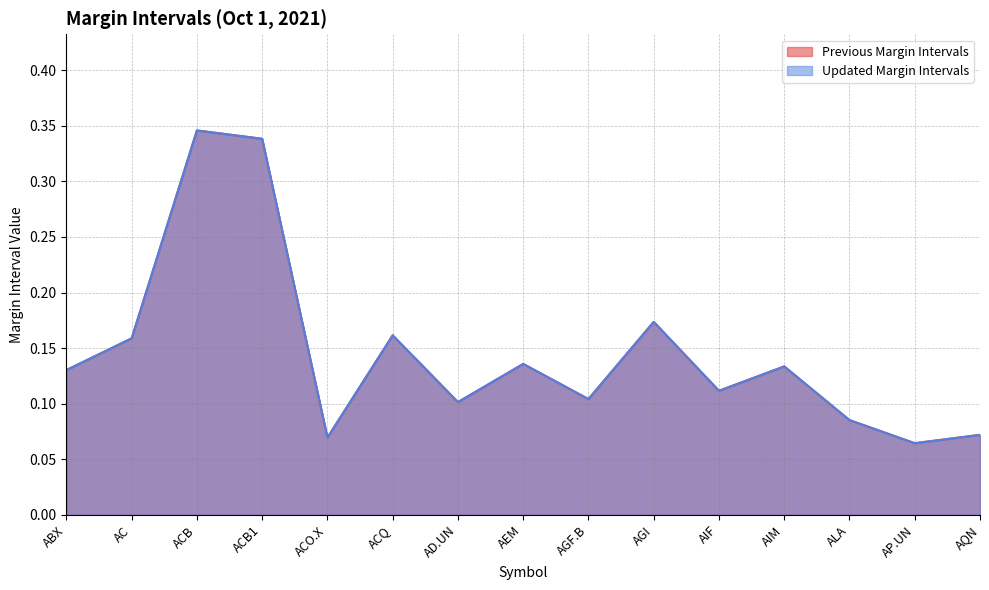

What is the label of the 6th point from the left?

ACQ